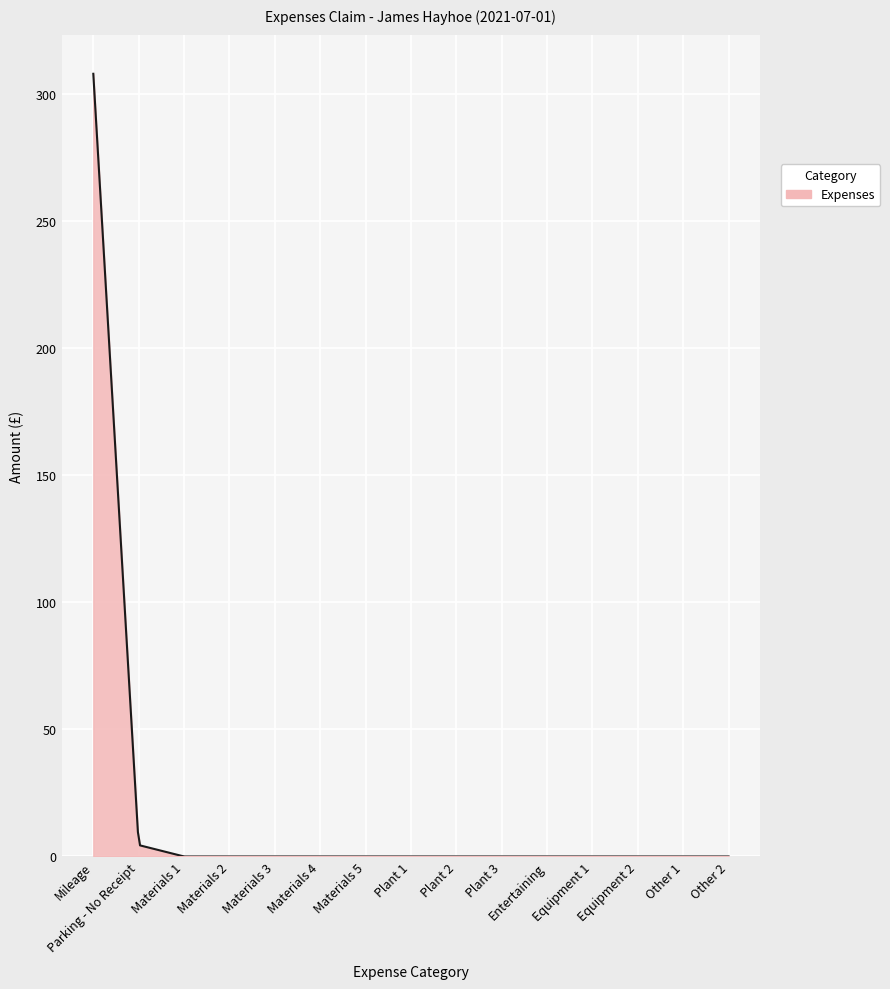

What is the difference between the maximum and minimum values?

308.0